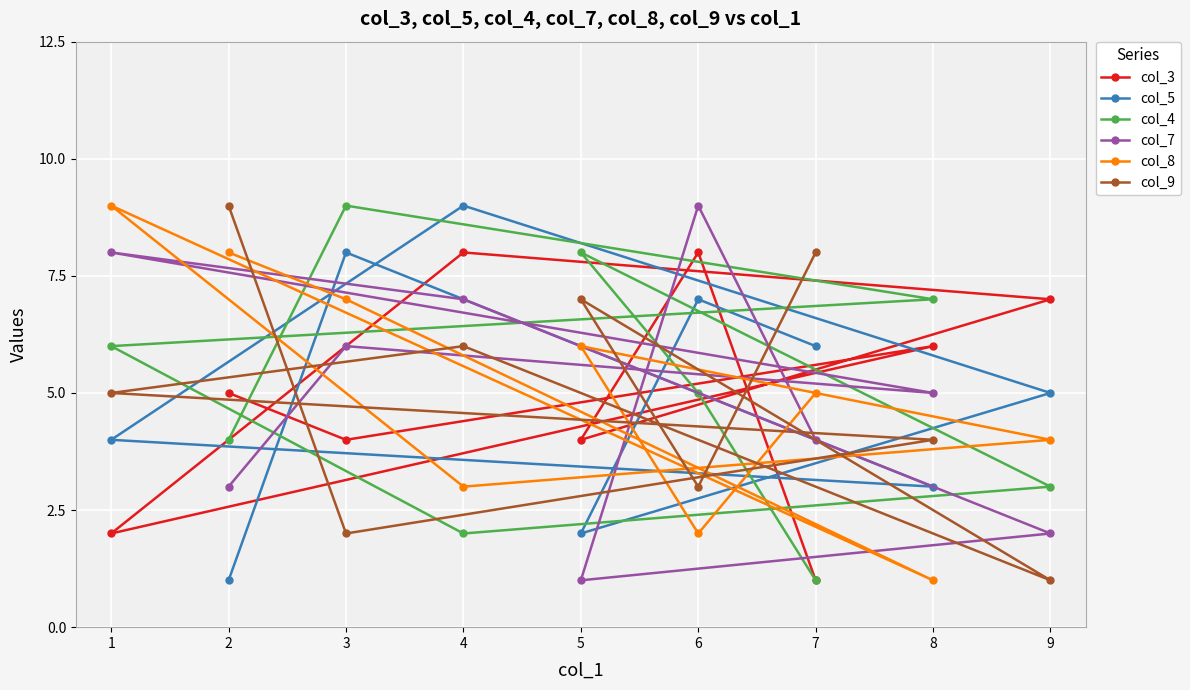

At which label is col_3 closest to 4?

5